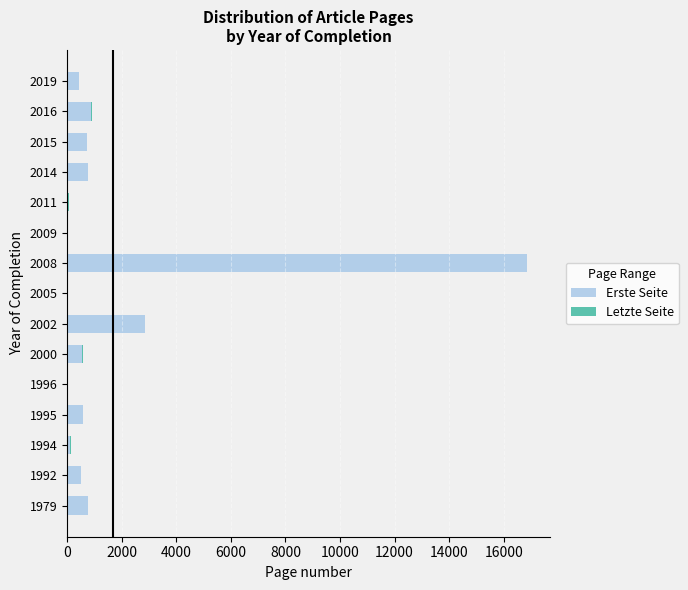

Which category has the highest value in the Erste Seite series?

2008